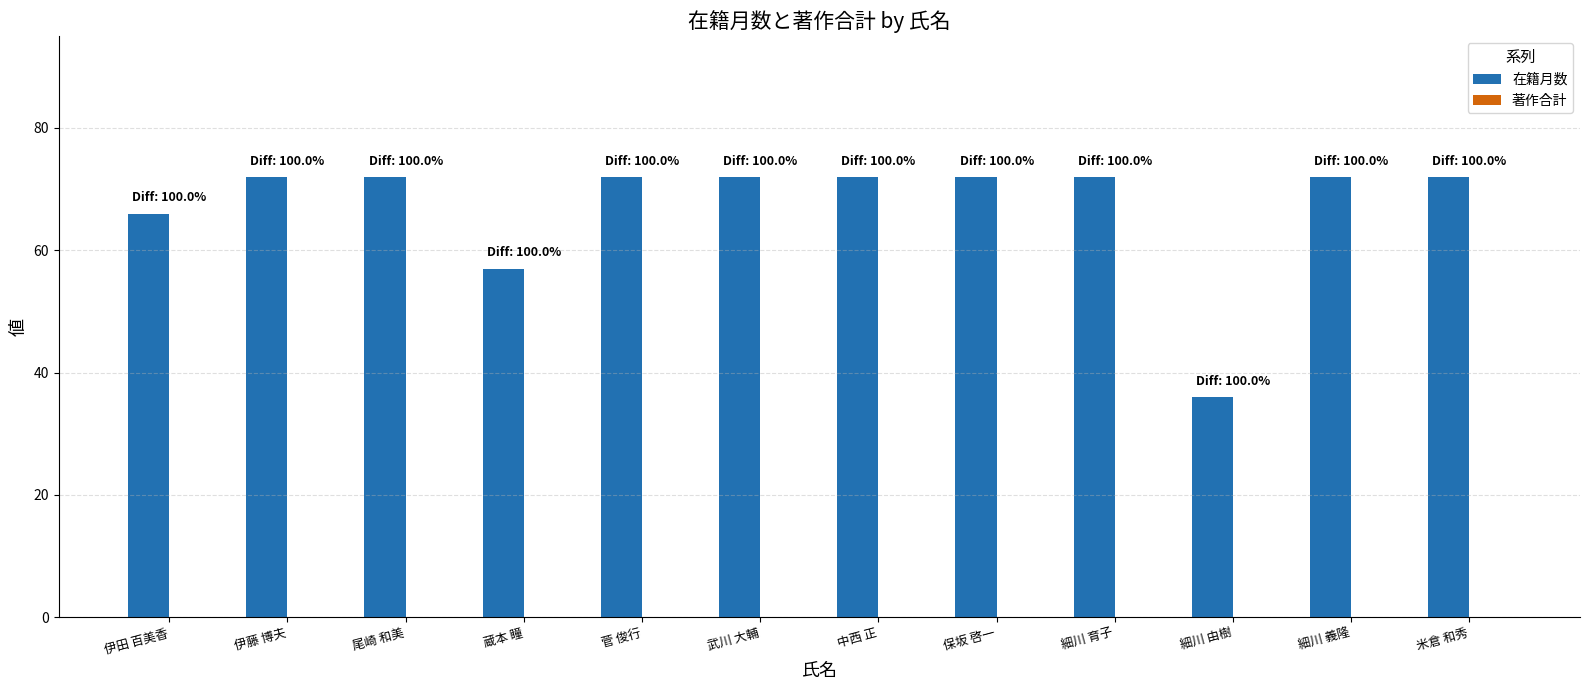

Reading left to right, extract all data points from this chart.

伊田 百美香=66	伊藤 博夫=72	尾崎 和美=72	蔵本 瞳=57	菅 俊行=72	武川 大輔=72	中西 正=72	保坂 啓一=72	細川 育子=72	細川 由樹=36	細川 義隆=72	米倉 和秀=72